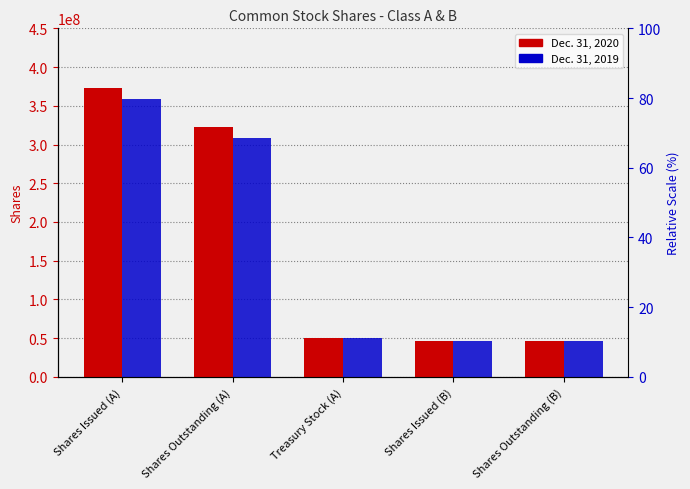

List the series in order of their peak value, lowest first.

Dec. 31, 2019, Dec. 31, 2020